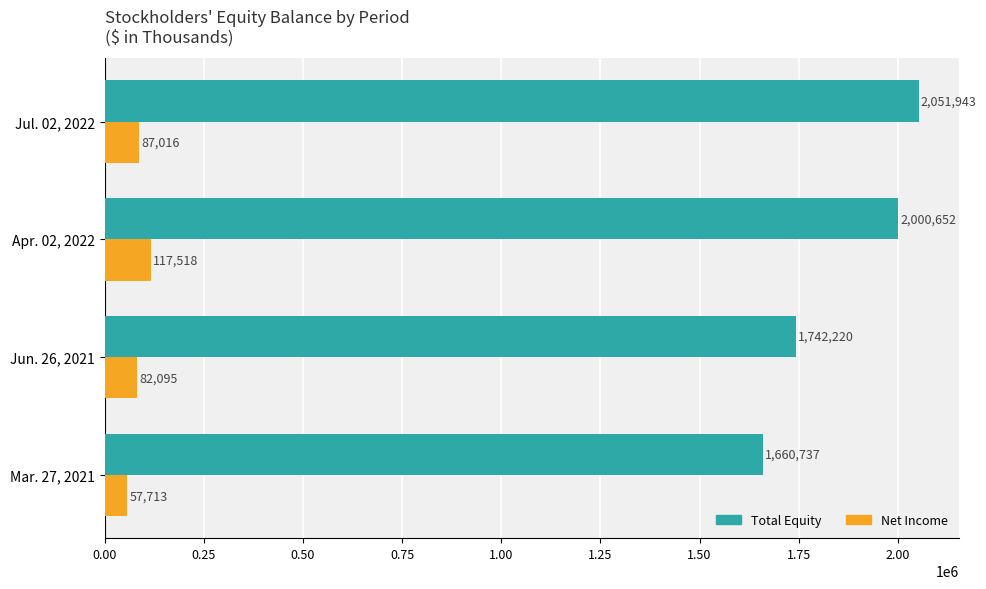

Is it true that Net Income equals 57713 at Mar. 27, 2021?

True